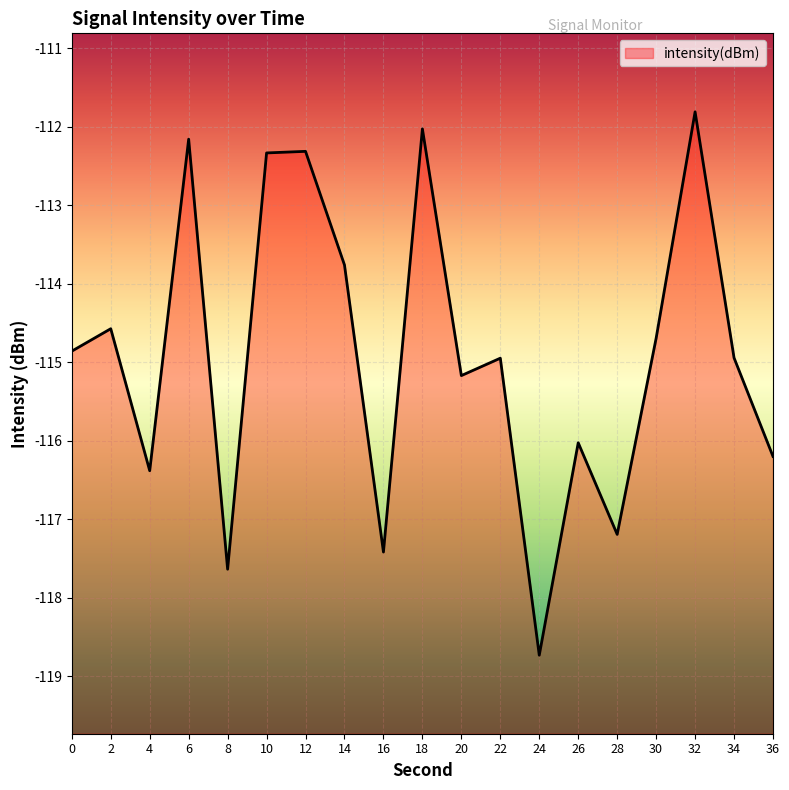

At which label is the value closest to -115?

22